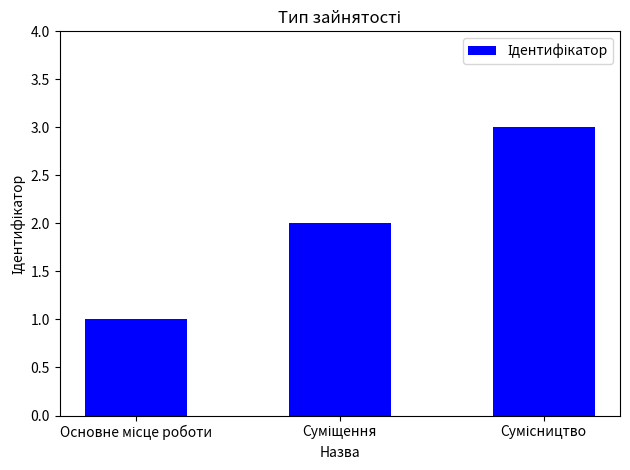

What is the greatest value displayed?

3